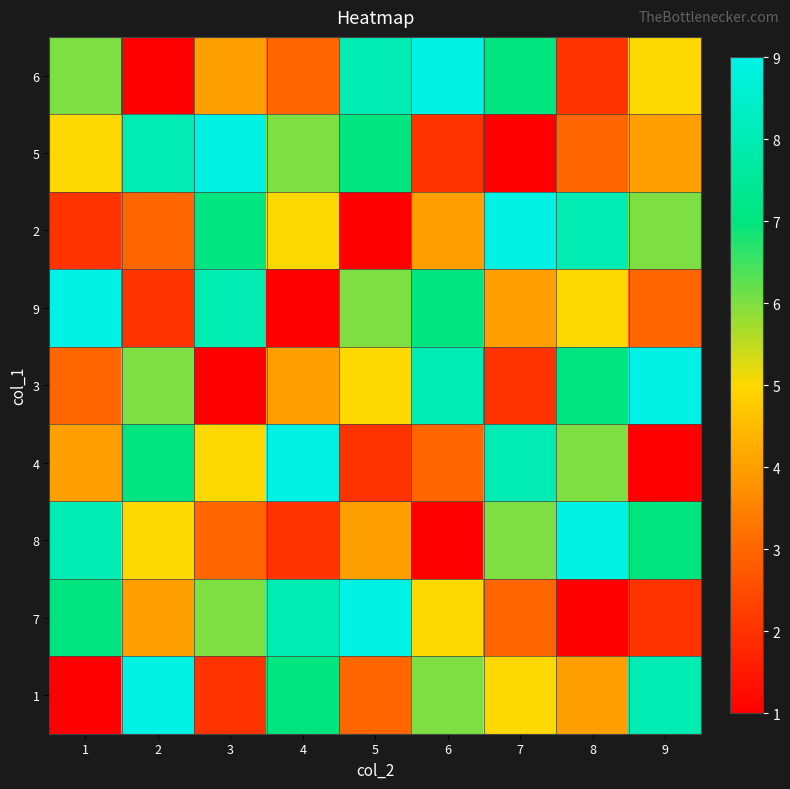

Between 7 and 6, which is larger?

6